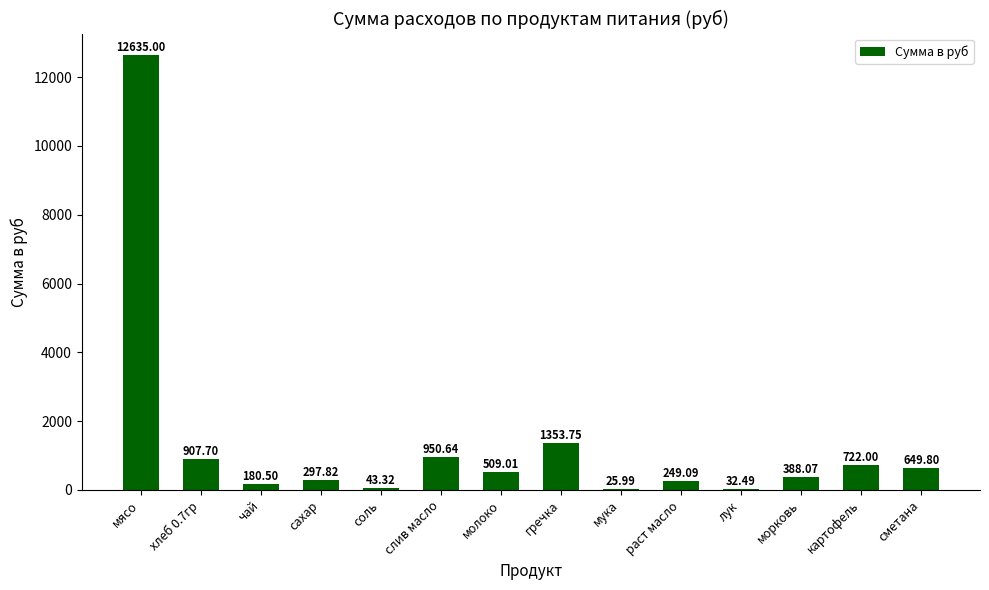

At which label does the data first exceed 509?

мясо